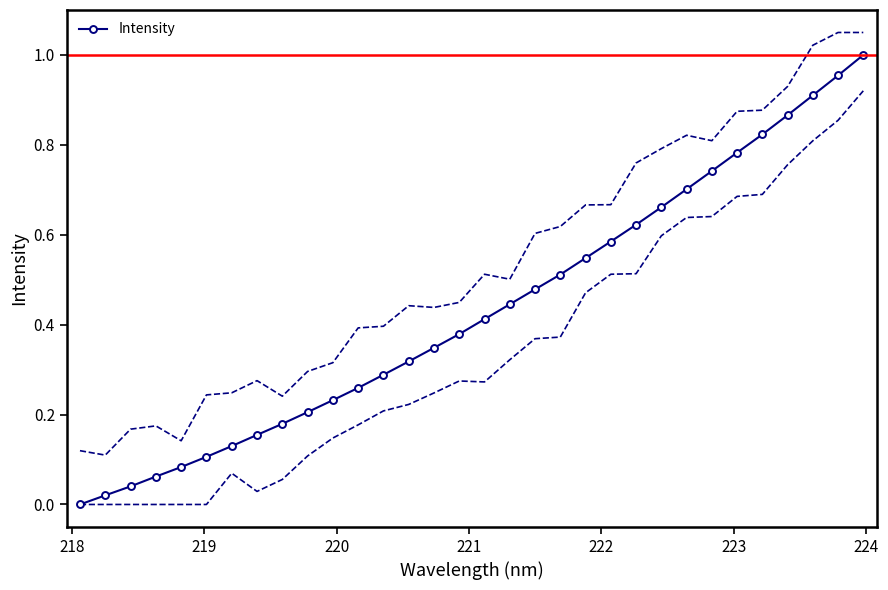

Reading right to left, transcribe all the data shown in this chart.

1.0	1.0	0.9	0.9	0.8	0.8	0.7	0.7	0.7	0.6	0.6	0.5	0.5	0.5	0.4	0.4	0.4	0.3	0.3	0.3	0.3	0.2	0.2	0.2	0.2	0.1	0.1	0.1	0.1	0.0	0.0	0.0